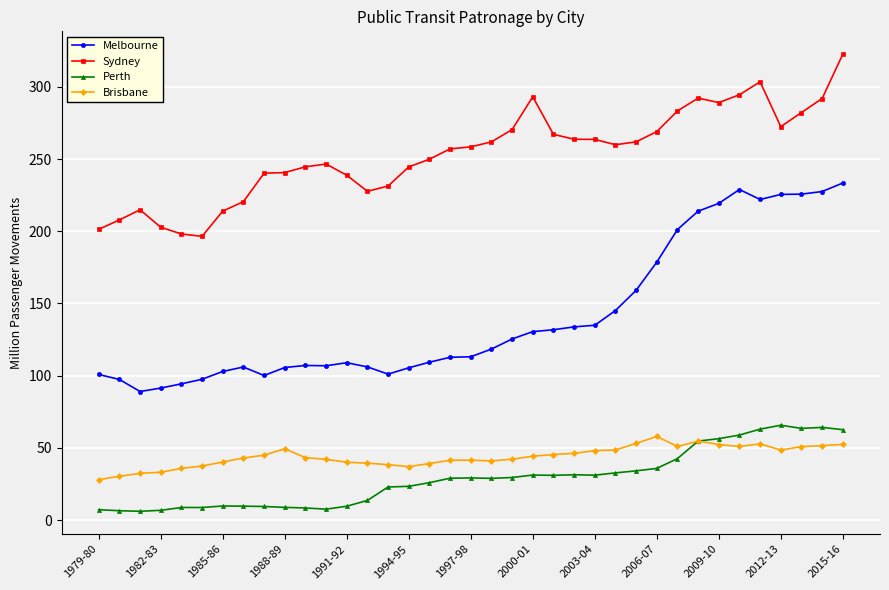

Count the number of data series in this chart.

4